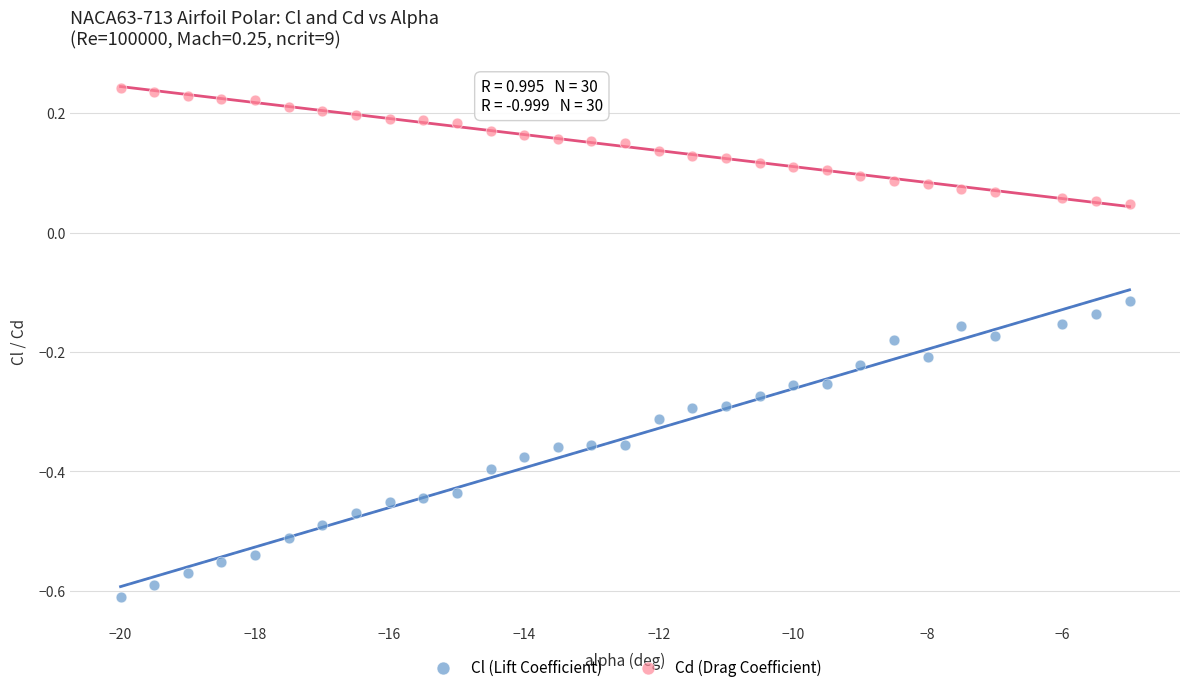

Which series reaches the minimum Y coordinate?

Cl (Lift Coefficient)